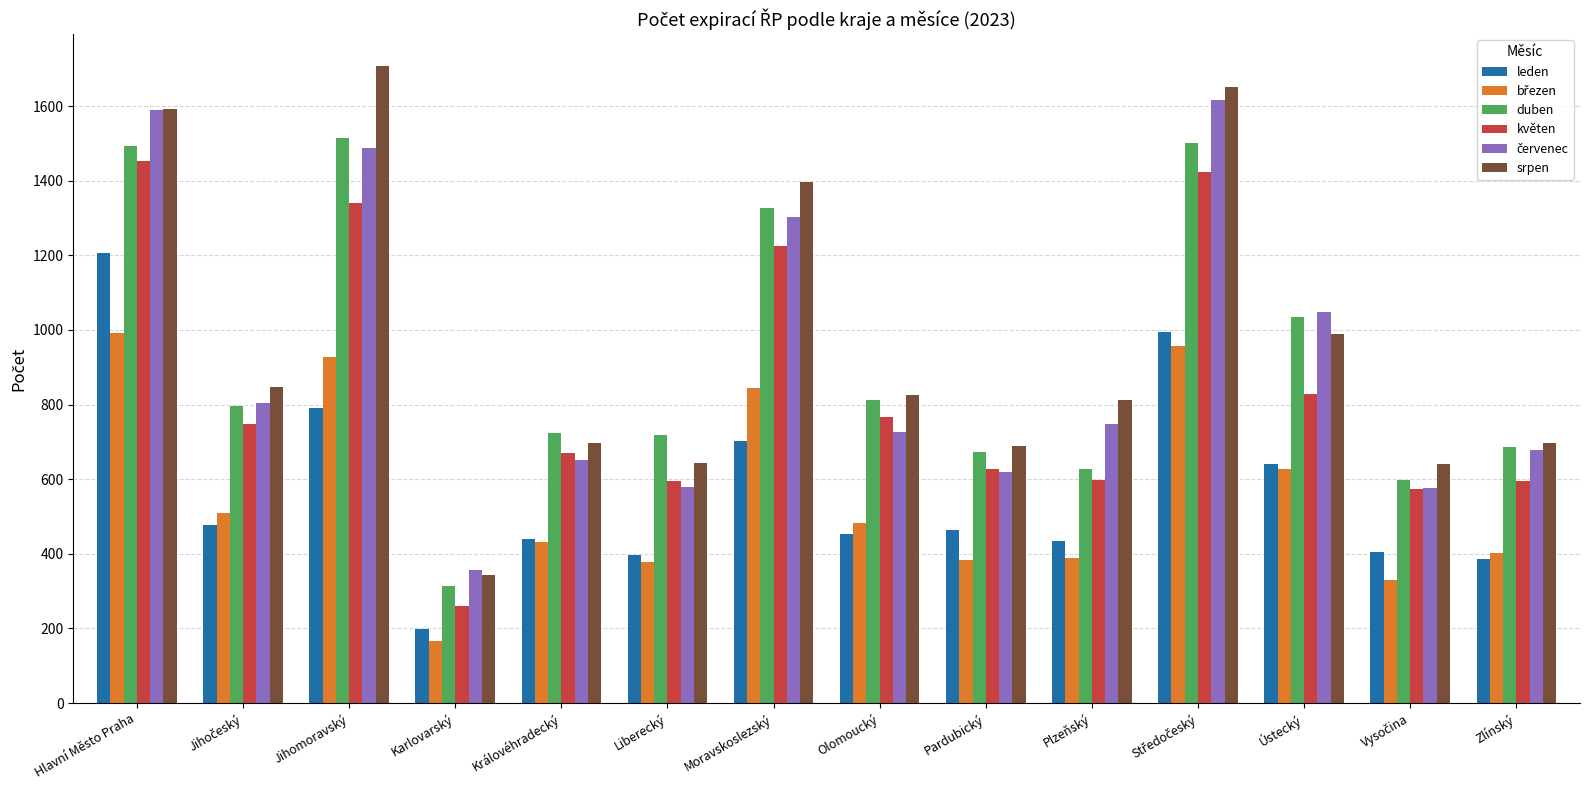

Read the květen value at Moravskoslezský, to the nearest 50.

1250